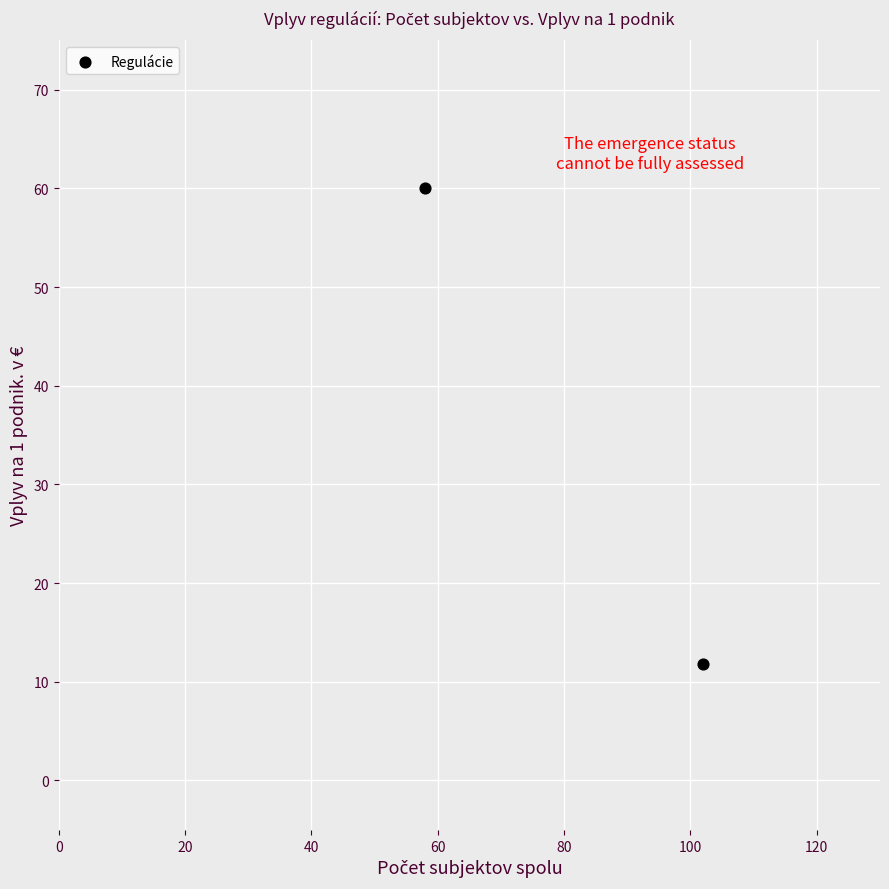

What is the average Y value?

35.9